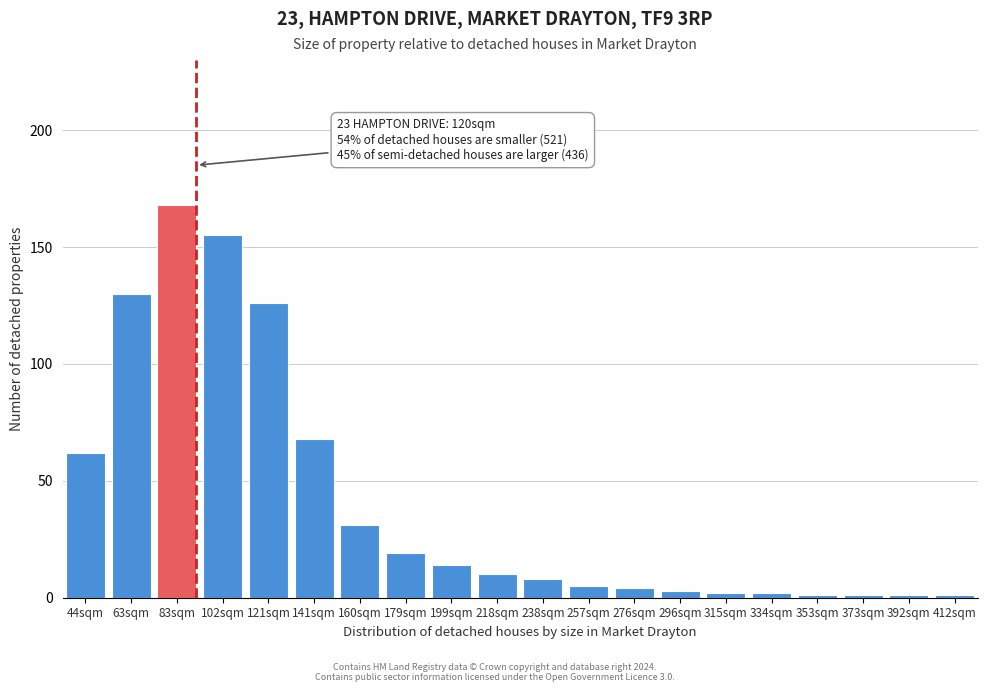

Reading left to right, what are all the values shown in this chart?

62	130	168	155	126	68	31	19	14	10	8	5	4	3	2	2	1	1	1	1